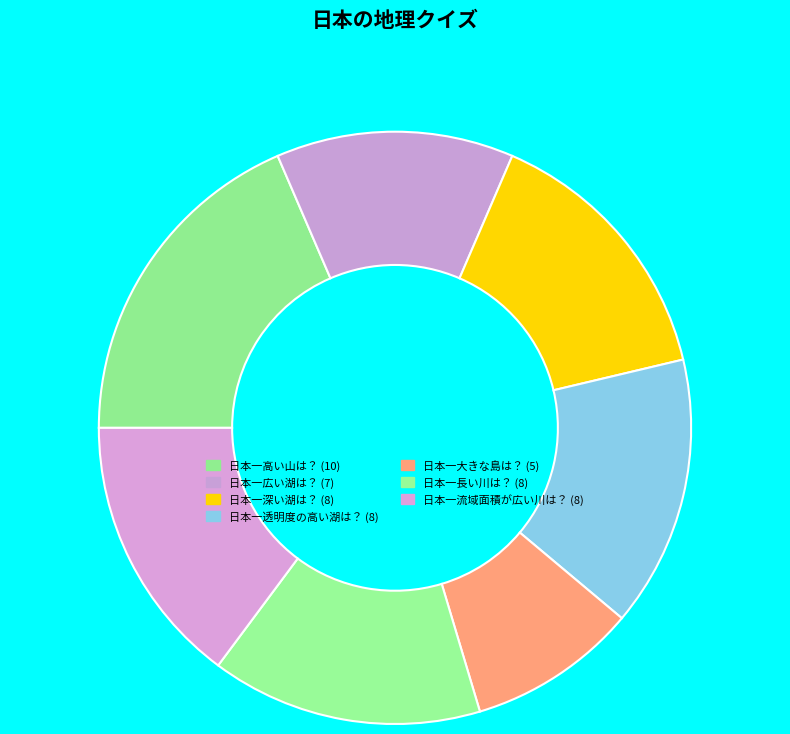

Is there any slice that represents more than half of the pie?

No